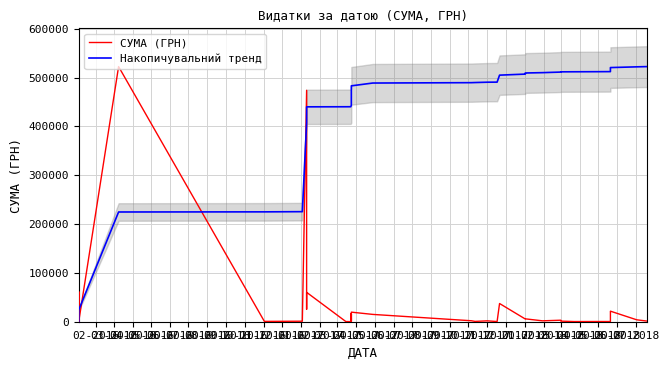

True or false: Накопичувальний тренд and СУМА (ГРН) intersect in this chart.

True